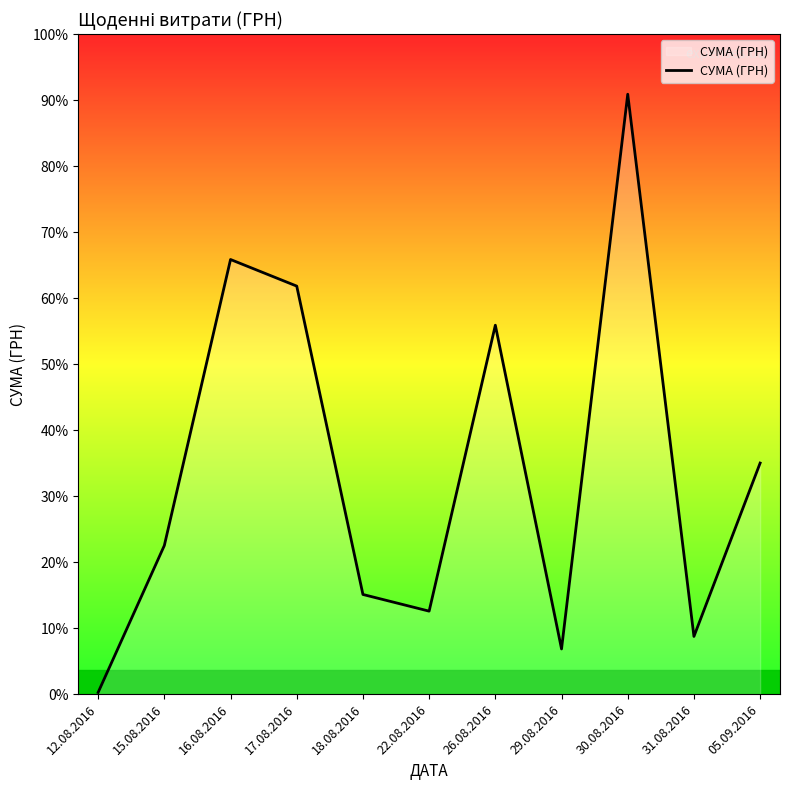

Is this an area chart (filled region under the line)?

Yes